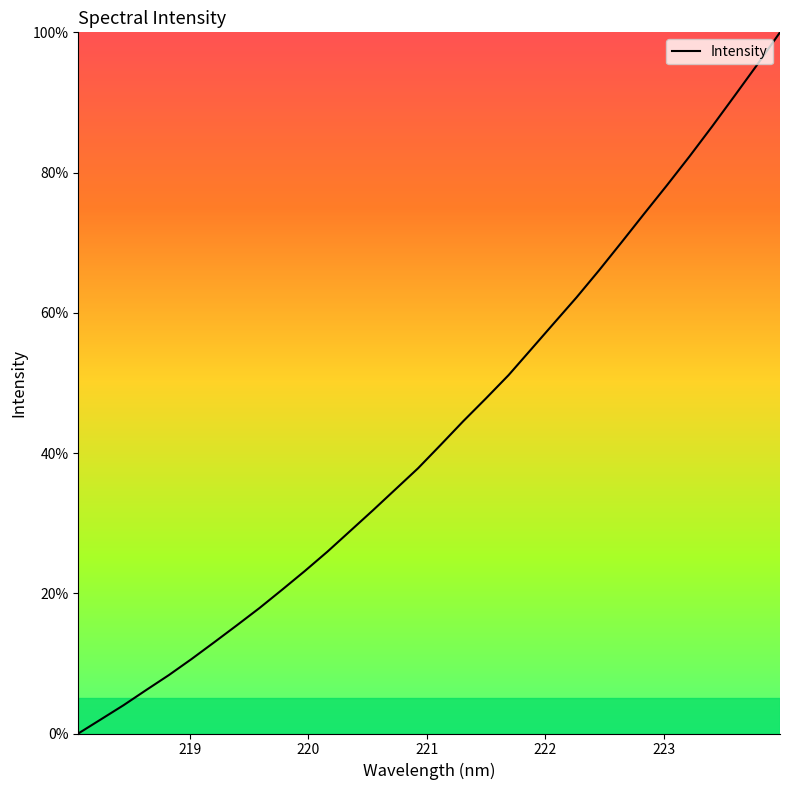

What is the difference between the maximum and minimum values?

100.0